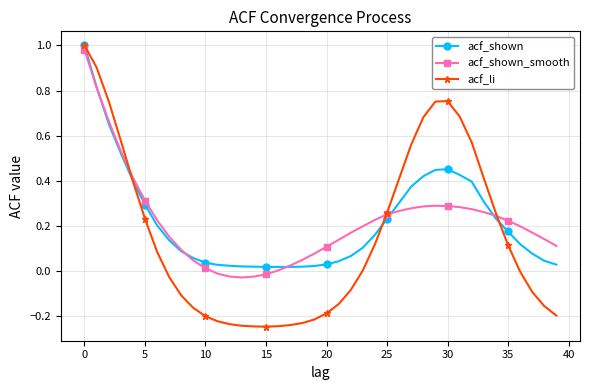

Which series has the widest spread of values?

acf_li